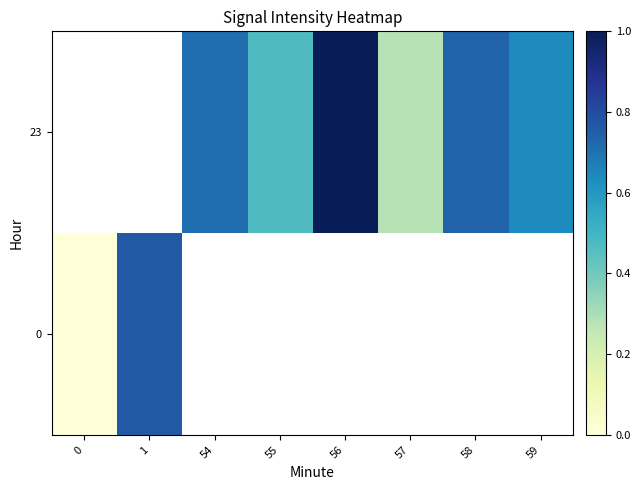

What is the greatest value displayed?

1.0